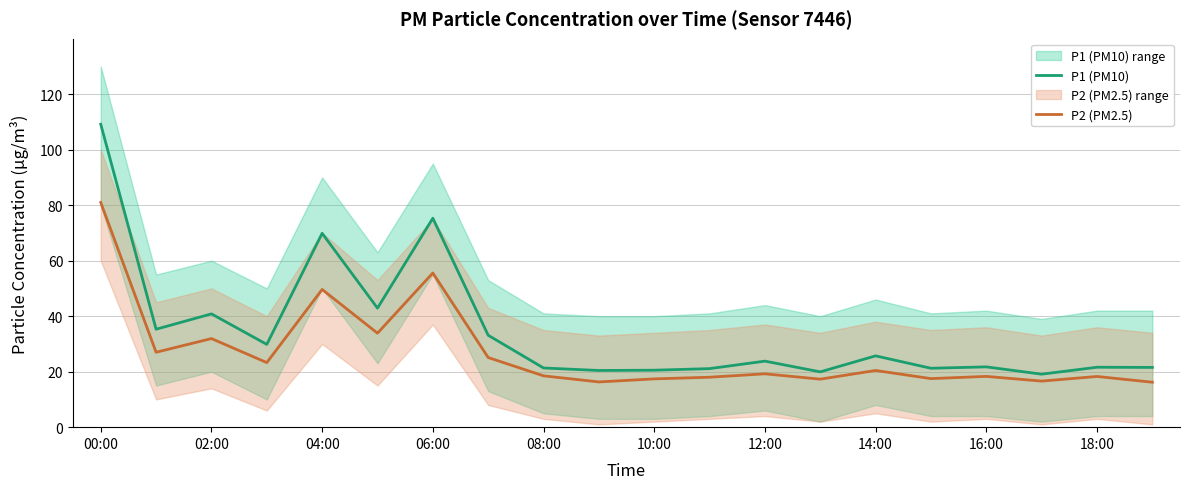

Is it true that P2 (PM2.5) equals 7.8 at 13?

False